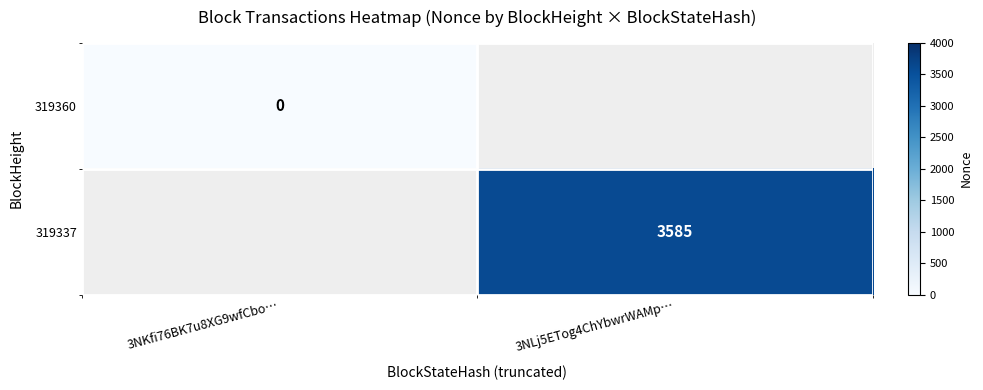

At how many categories does at least one series exceed 2799?

1